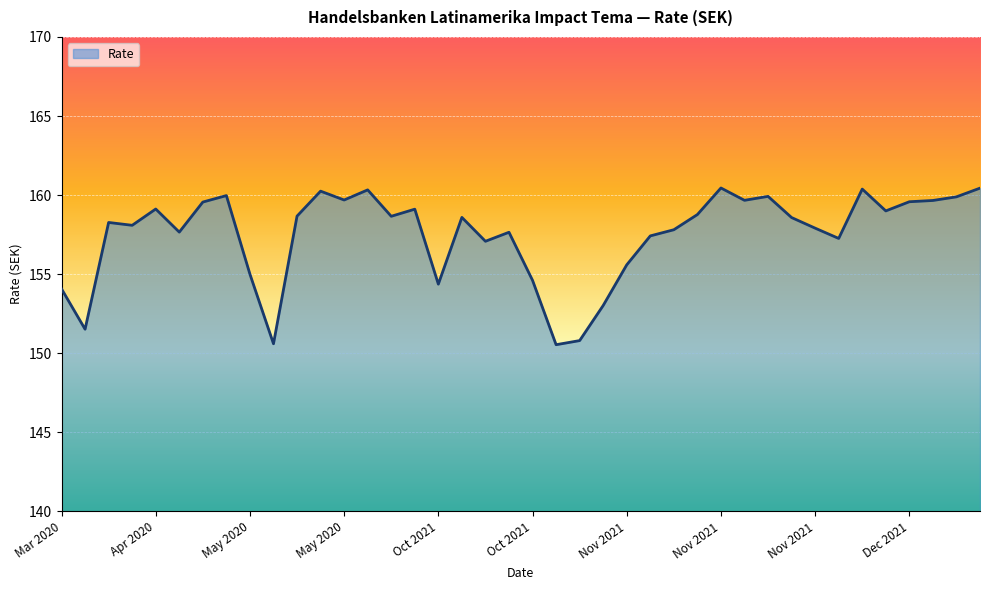

What is the minimum value shown in the chart?

150.5